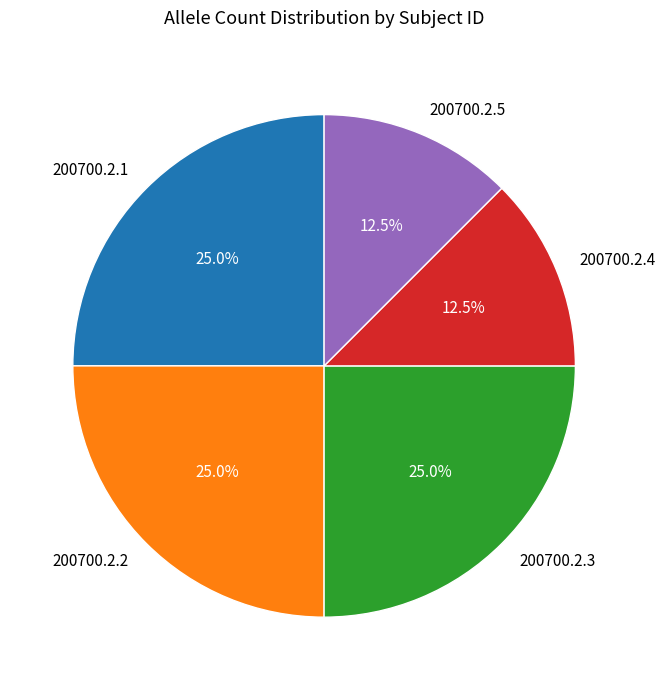

What is the total percentage of 200700.2.1 and 200700.2.4?

37.5%